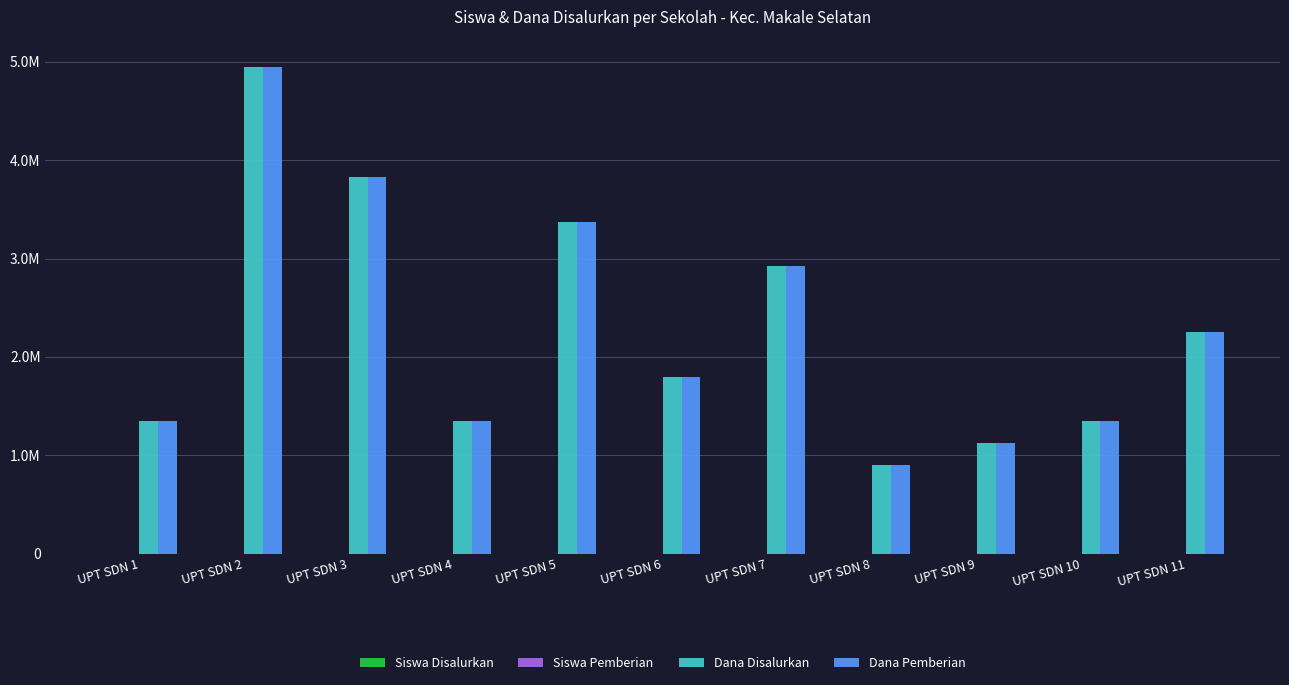

Are the bars horizontal?

No